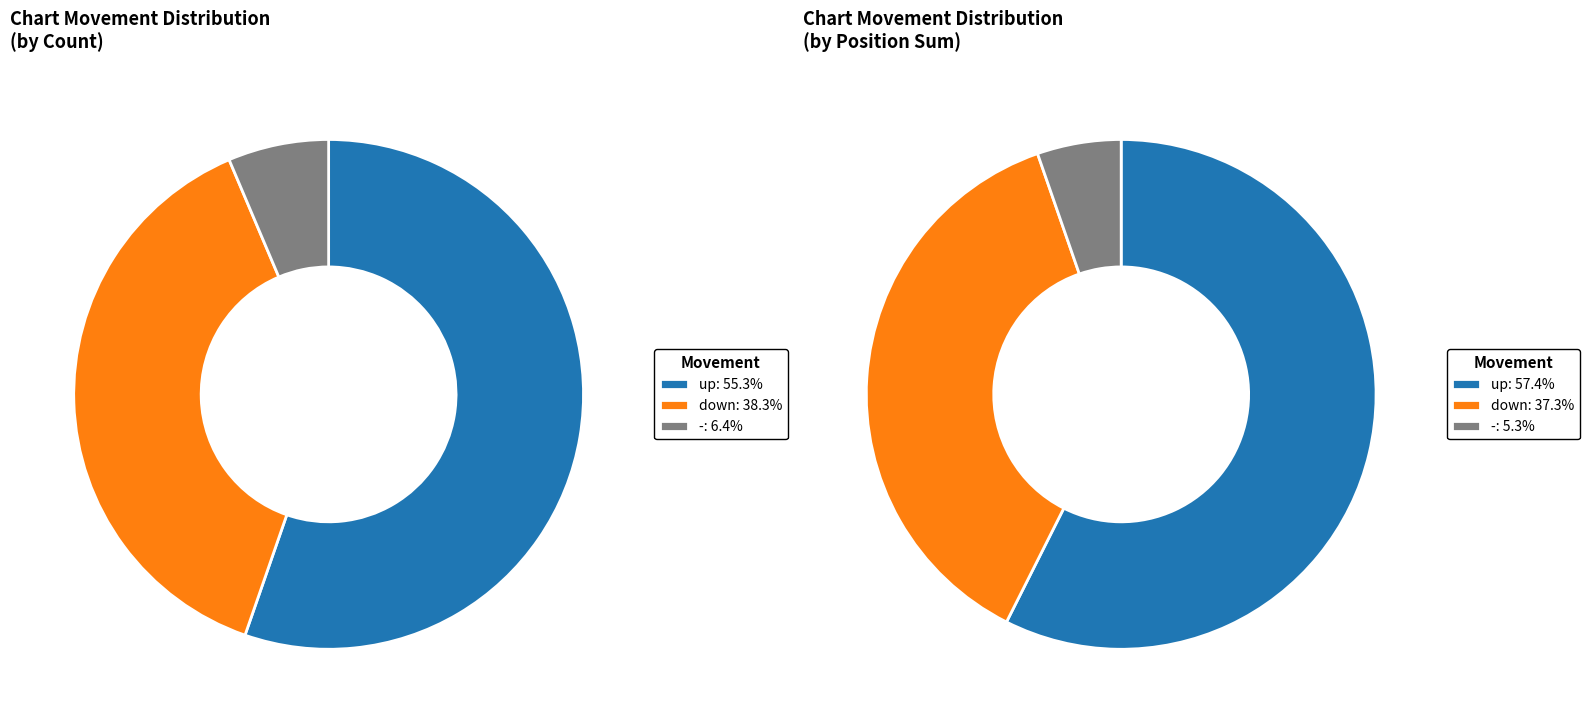

True or false: up accounts for 67% of the total.

False